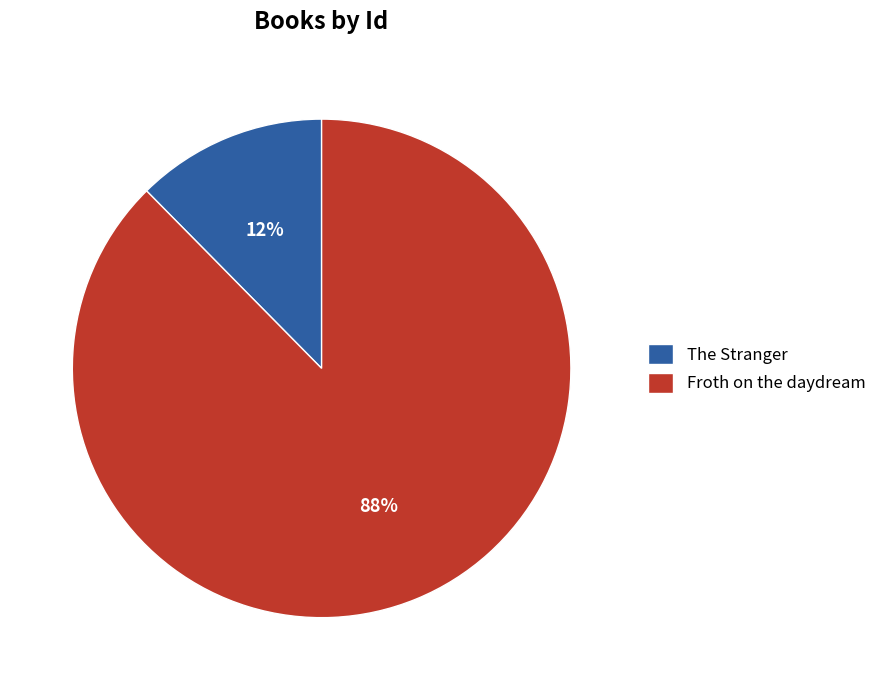

The Froth on the daydream slice represents 88% of the pie. True or false?

True